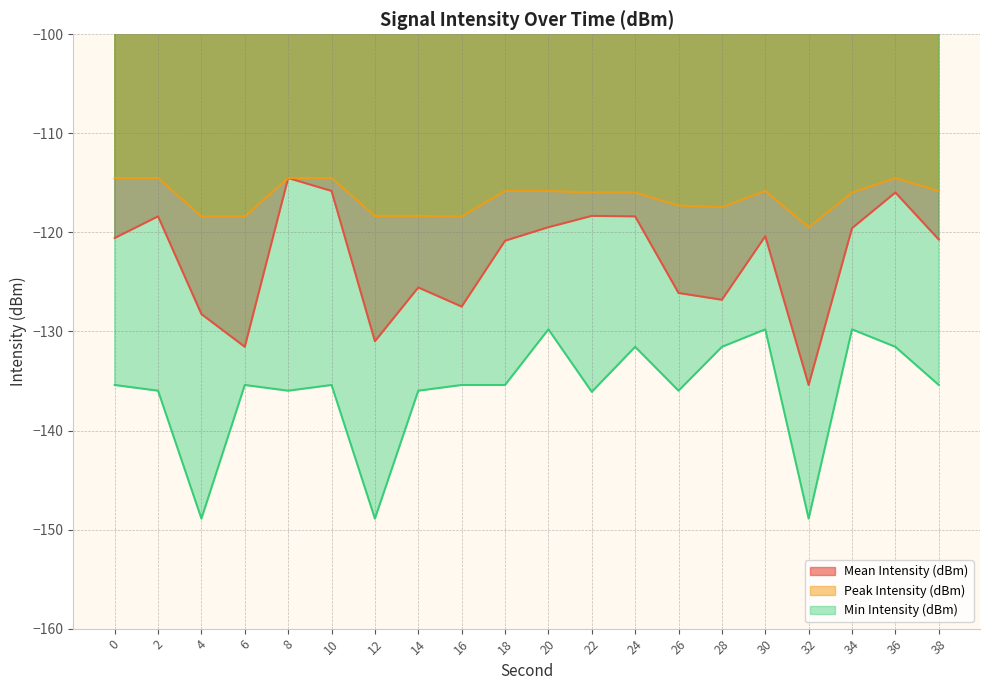

The Min Intensity (dBm) series shows -135.4 at 0. True or false?

True